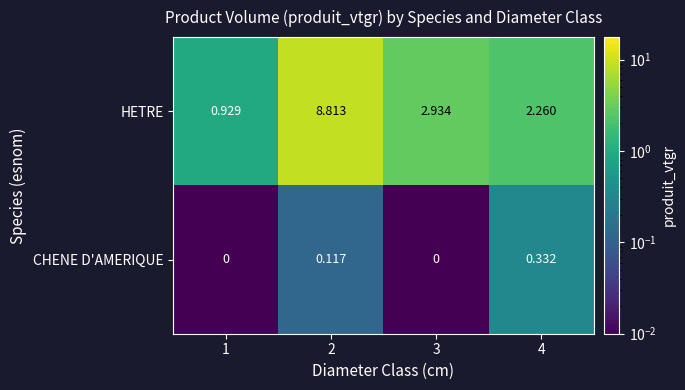

Which series changed the most between 1 and 3?

HETRE